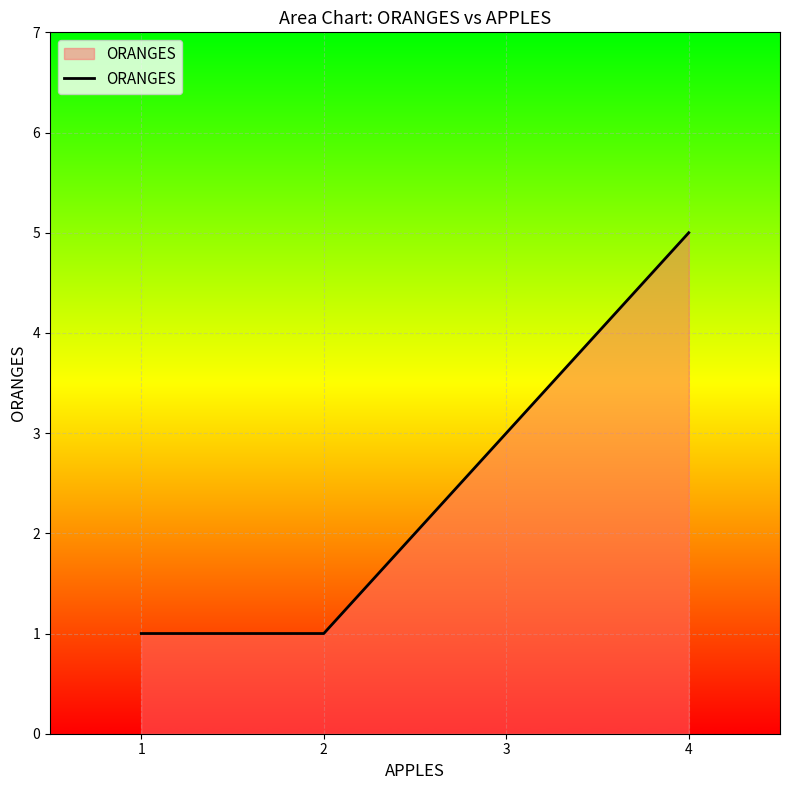

Does the chart have visible grid lines?

Yes